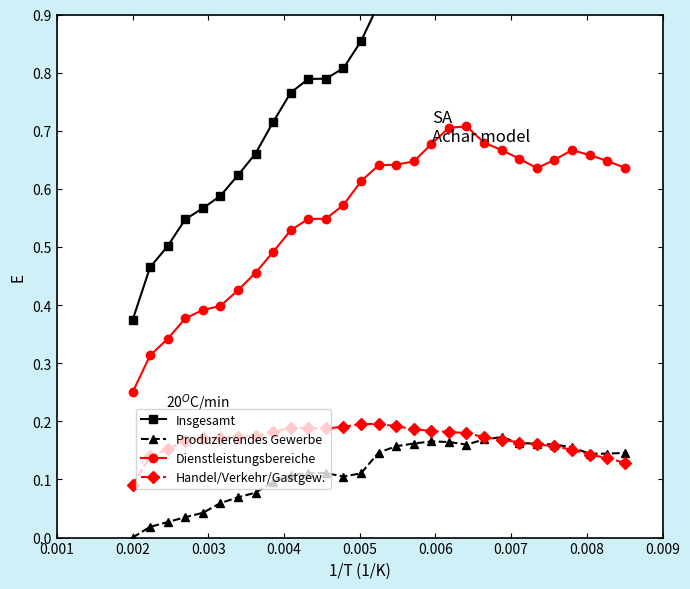

What is the sum of all Dienstleistungsbereiche values?

16.2